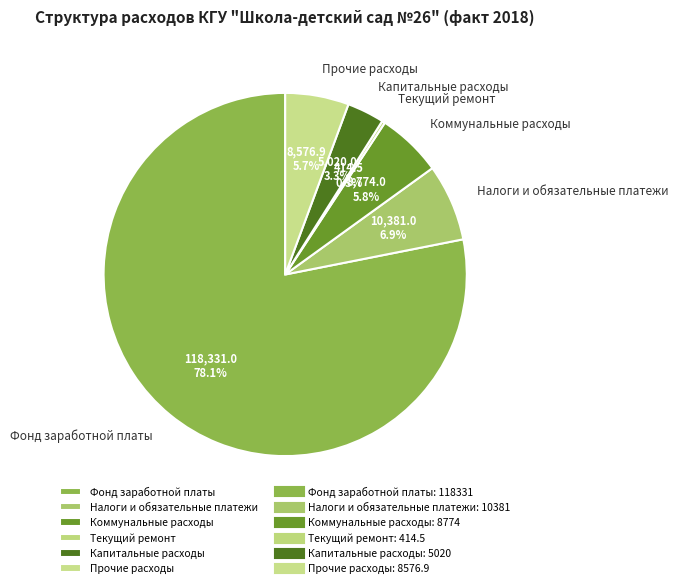

Which has a higher value, Прочие расходы or Фонд заработной платы?

Фонд заработной платы